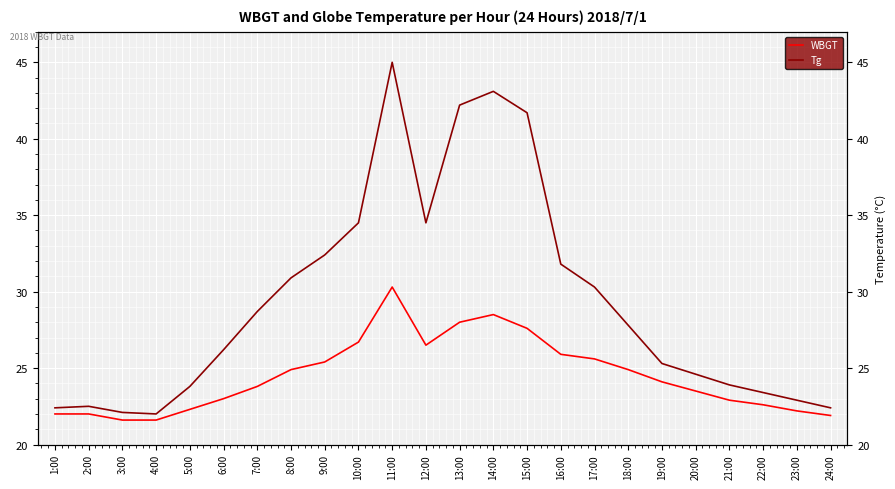

What is the difference between the second highest and second lowest values in the Tg series?

21.0